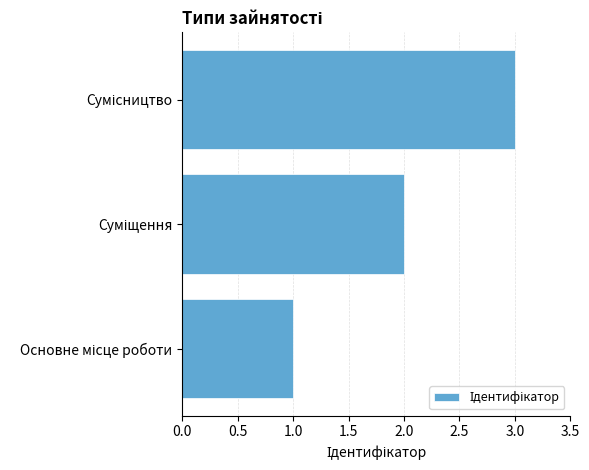

What is the maximum value shown in the chart?

3